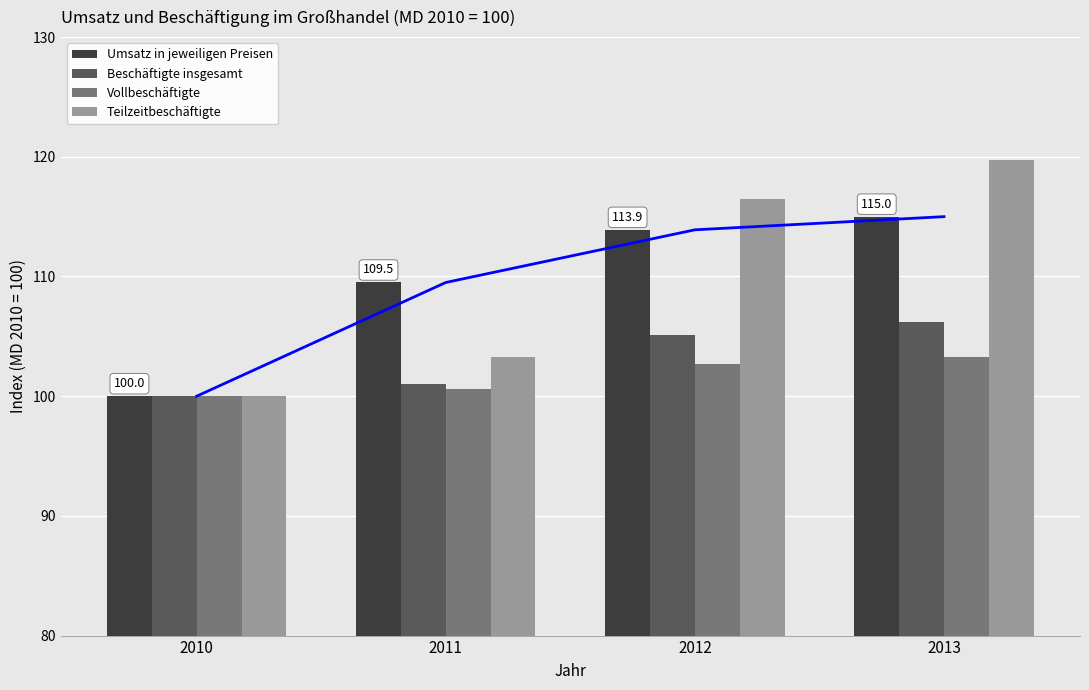

The value of Vollbeschäftigte at 2013 is 147.7. True or false?

False